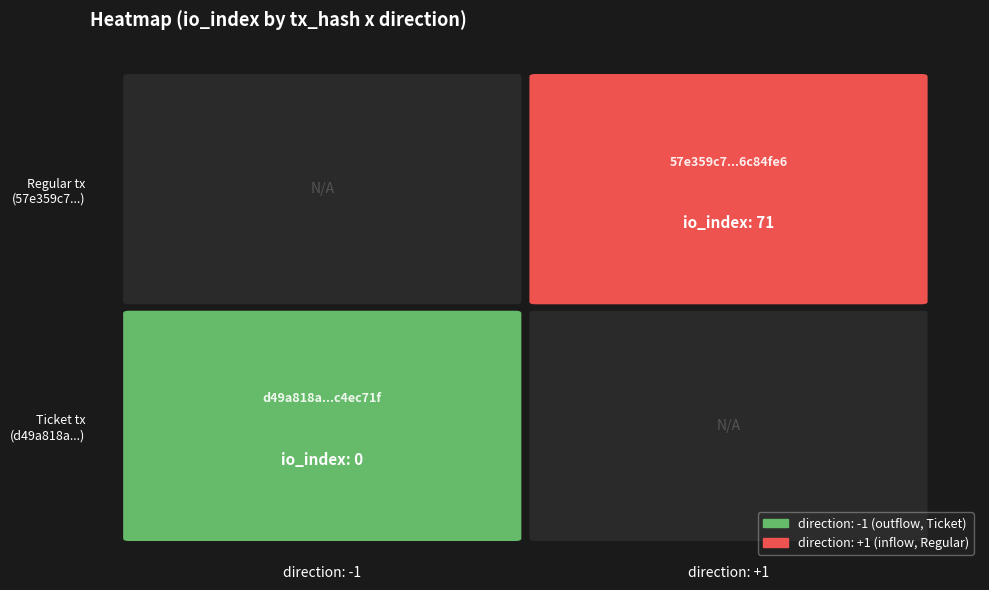

Is it true that 57e359c7ec672be5a0e126b55276670d6c84fe6 equals 0 at direction?

False